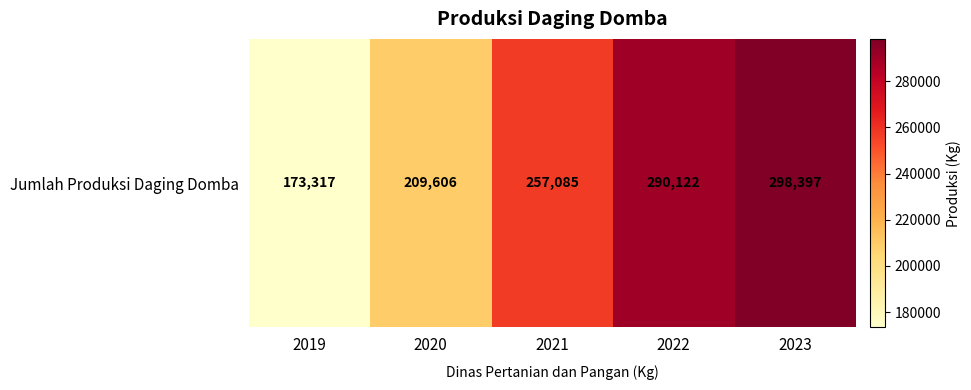

Which label corresponds to the smallest value in the chart?

2019